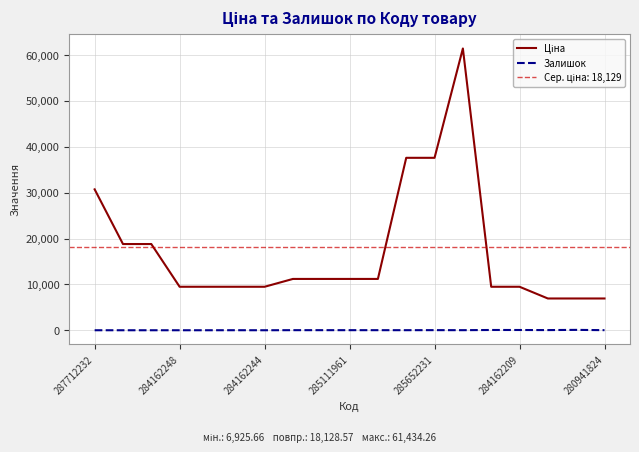

The Залишок series shows 17.0 at 285111961. True or false?

True